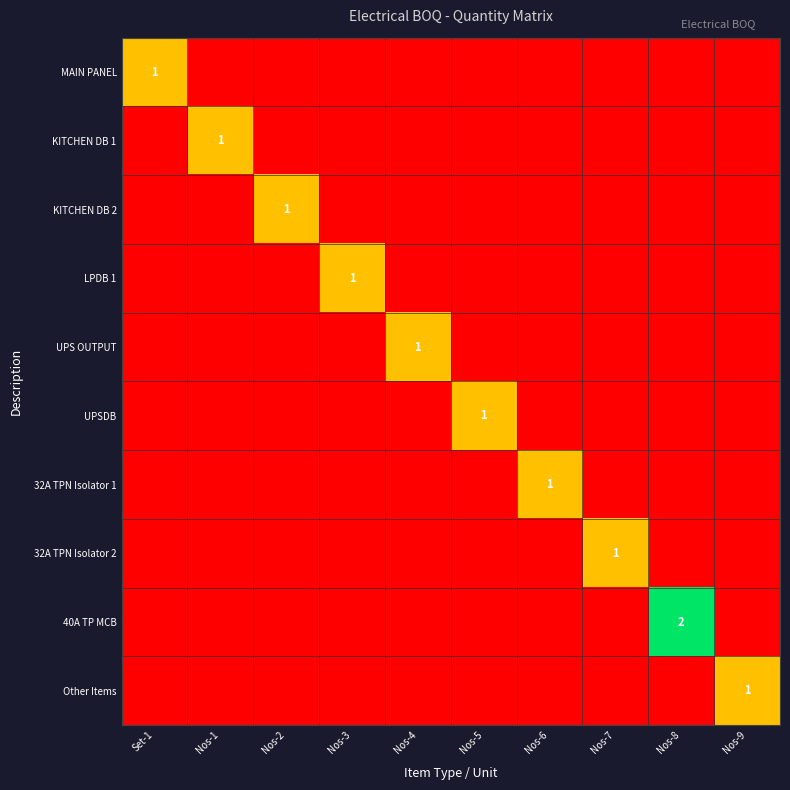

At which category does the chart reach its peak across all series?

Nos-8